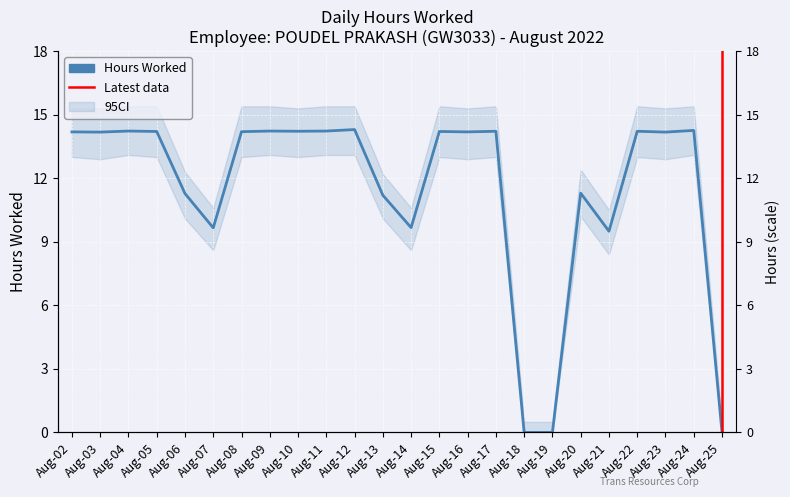

Reading left to right, extract all data points from this chart.

14.2	14.2	14.2	14.2	11.3	9.7	14.2	14.2	14.2	14.2	14.3	11.2	9.7	14.2	14.2	14.2	0.0	0.0	11.3	9.5	14.2	14.2	14.3	0.0